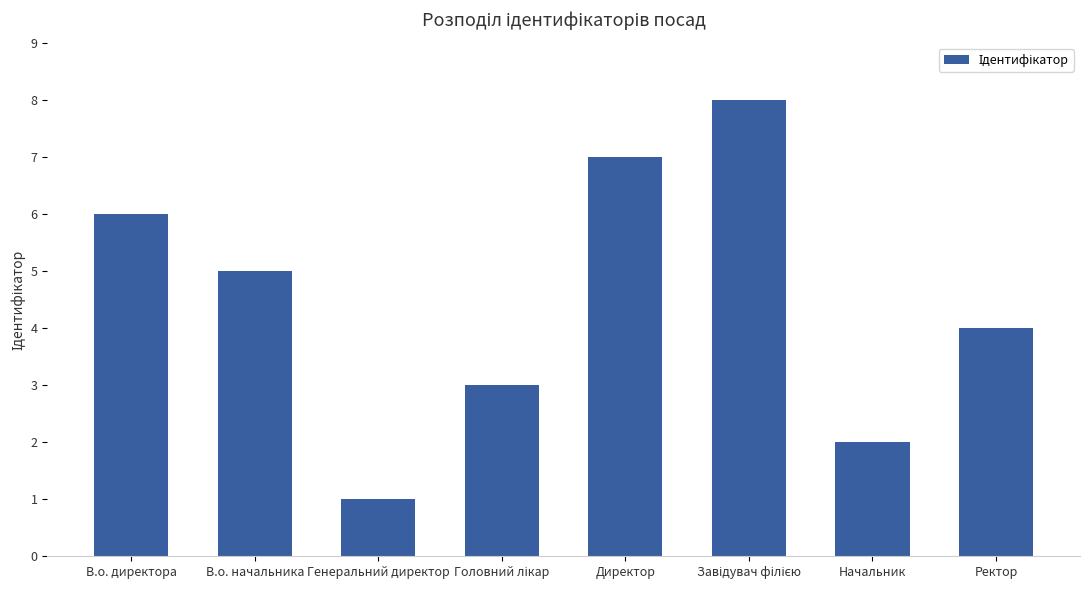

How many bars are there in total?

8